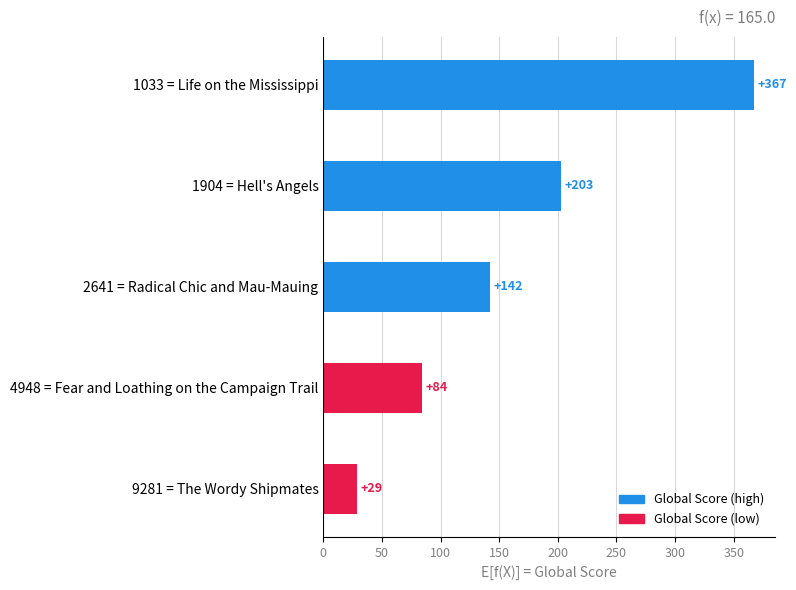

How many data points does each series have?

5